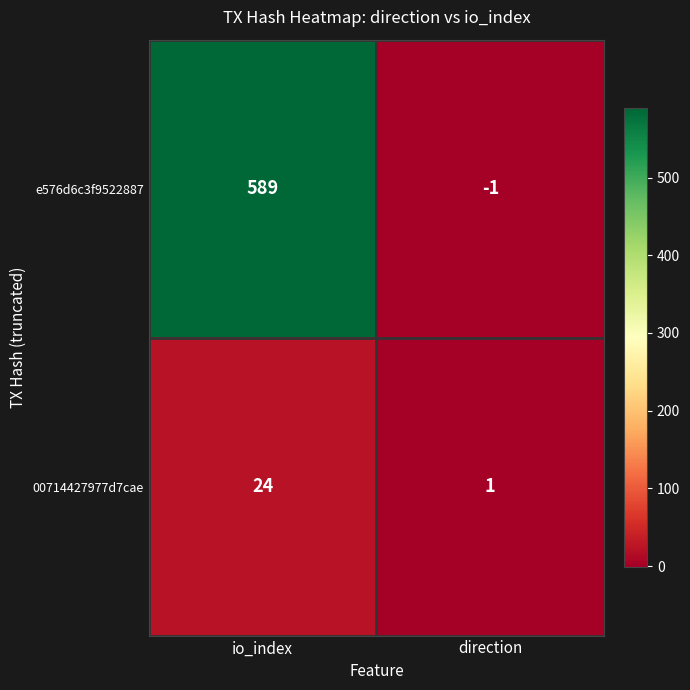

What is the spread (max minus min) of values at direction?

2